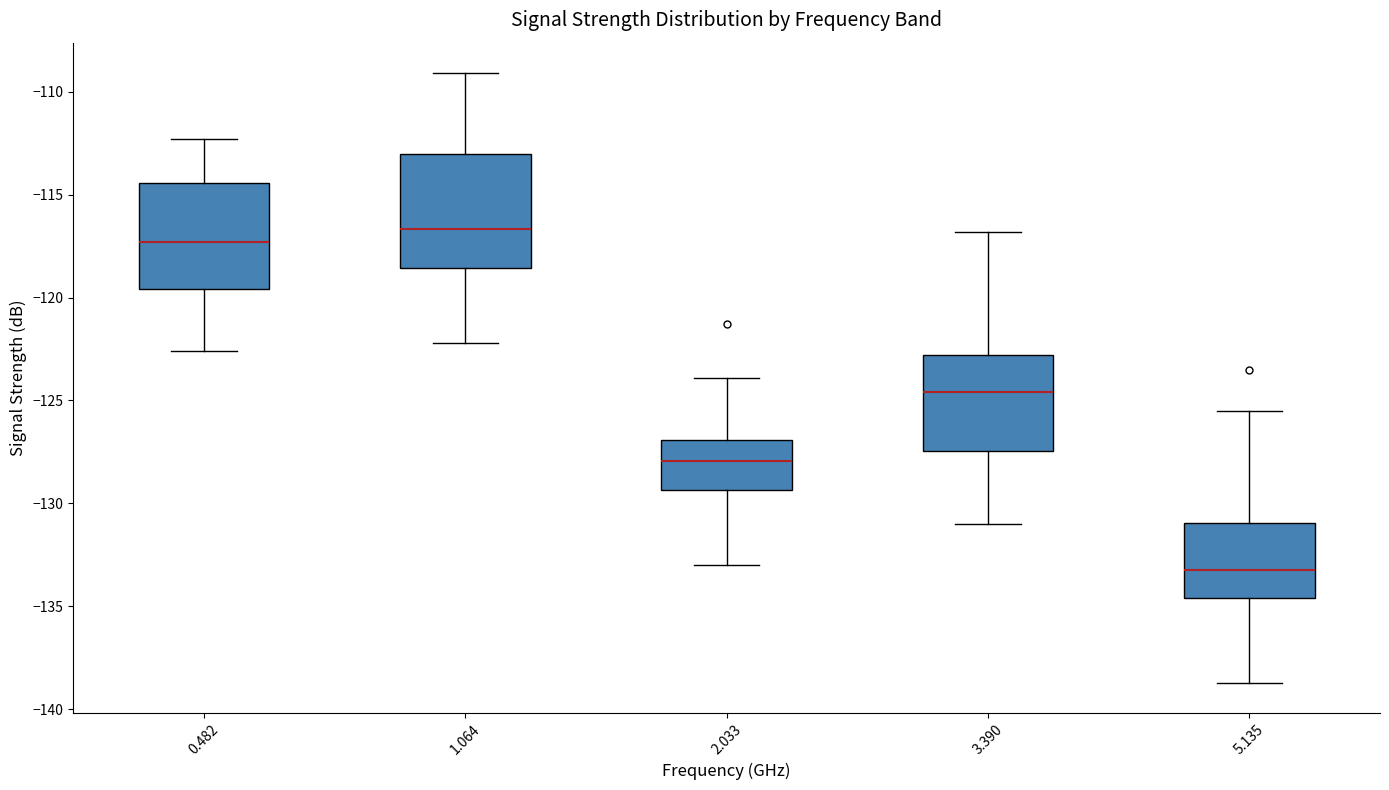

Reading left to right, read every box against the y-axis: the position of its median line, the range the box covers, and the ends of its whiskers. The values are not printed on the chart, so give them approximately, as read against the axis.

0.482: median -117.5, box -119.5 to -114.5, whiskers -122.5 to -112.5
1.064: median -116.5, box -118.5 to -113.0, whiskers -122.0 to -109.0
2.033: median -128.0, box -129.5 to -127.0, whiskers -133.0 to -124.0
3.390: median -124.5, box -127.5 to -123.0, whiskers -131.0 to -117.0
5.135: median -133.0, box -134.5 to -131.0, whiskers -138.5 to -125.5